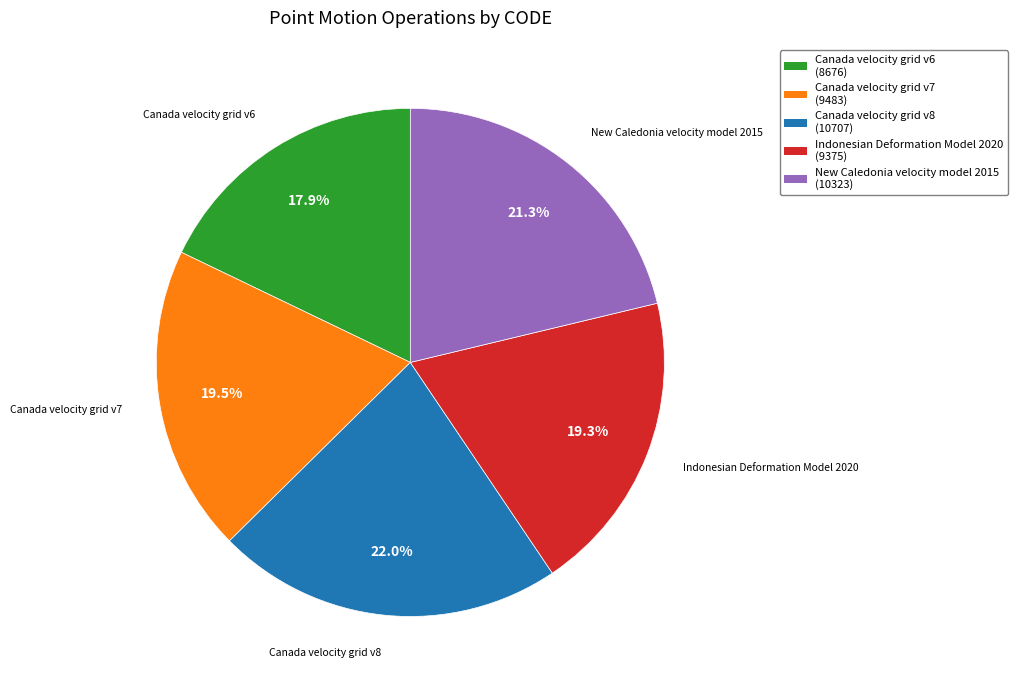

Is Canada velocity grid v6 the majority of the pie?

No